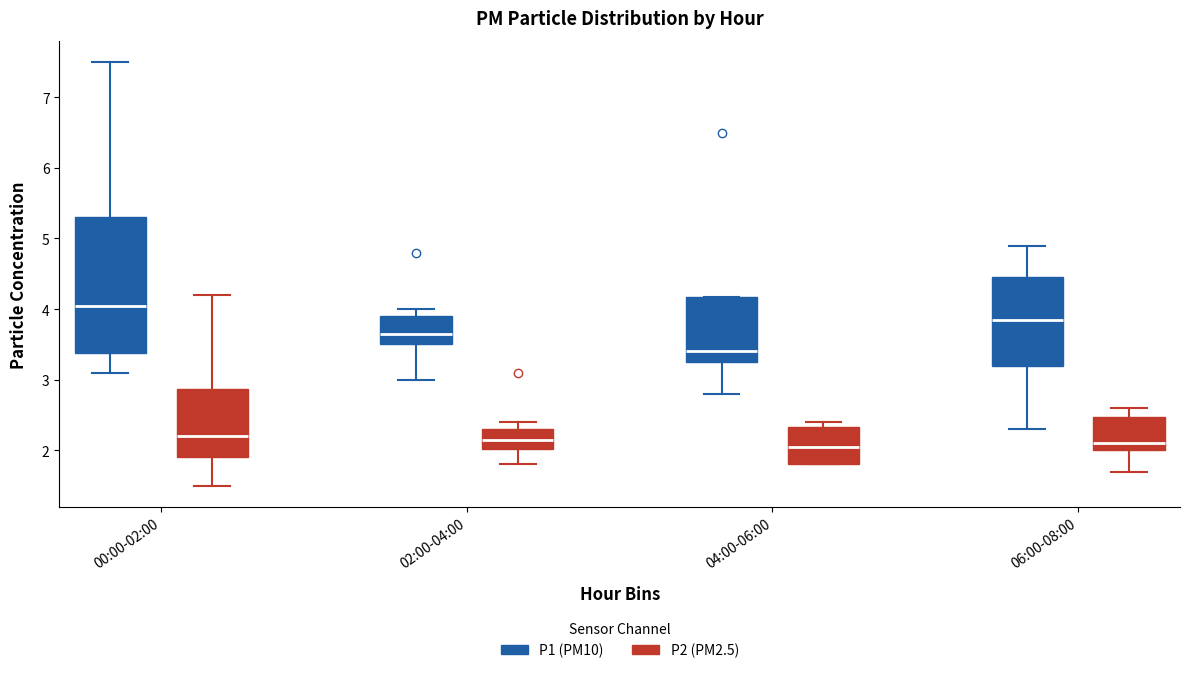

Reading left to right, transcribe this box plot: for each box, give where its median line is, the range the box spans, and where its two whiskers end, as read against the y-axis. The values are not printed on the chart, so give them approximately, as read against the axis.

00:00-02:00 (P1 (PM10)): median 4.1, box 3.4 to 5.3, whiskers 3.1 to 7.5
00:00-02:00 (P2 (PM2.5)): median 2.2, box 1.9 to 2.9, whiskers 1.5 to 4.2
02:00-04:00 (P1 (PM10)): median 3.7, box 3.5 to 3.9, whiskers 3.0 to 4.0
02:00-04:00 (P2 (PM2.5)): median 2.2, box 2.0 to 2.3, whiskers 1.8 to 2.4
04:00-06:00 (P1 (PM10)): median 3.4, box 3.3 to 4.2, whiskers 2.8 to 4.2
04:00-06:00 (P2 (PM2.5)): median 2.1, box 1.8 to 2.3, whiskers 1.8 to 2.4
06:00-08:00 (P1 (PM10)): median 3.9, box 3.2 to 4.5, whiskers 2.3 to 4.9
06:00-08:00 (P2 (PM2.5)): median 2.1, box 2.0 to 2.5, whiskers 1.7 to 2.6